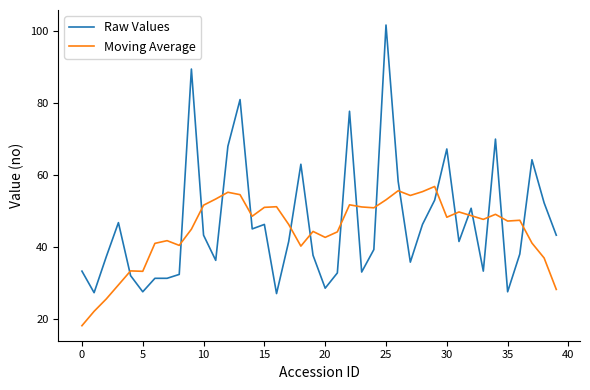

Which series ends up on top after the final intersection of Raw Values and Moving Average?

Raw Values